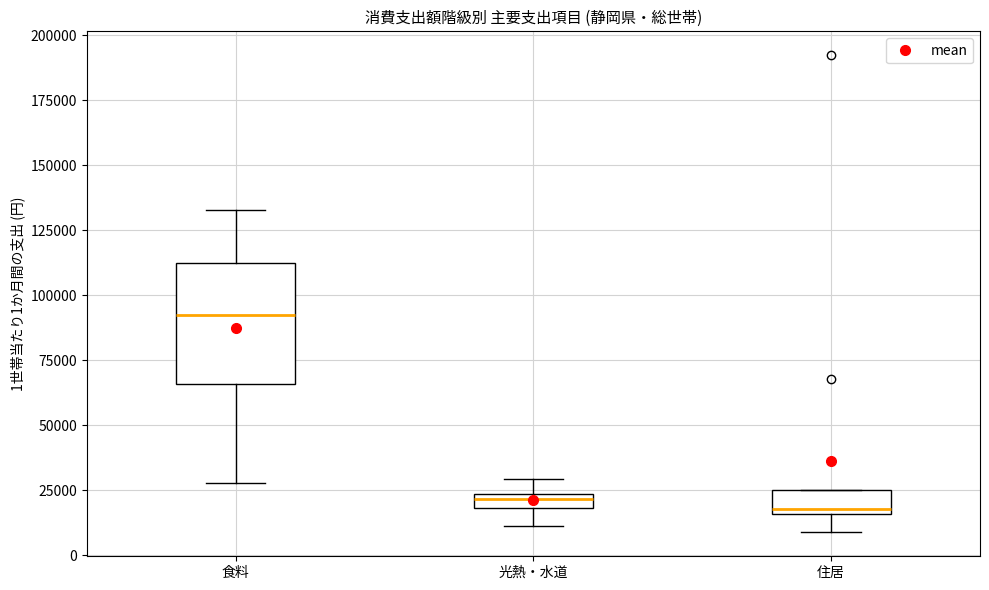

Which box has the highest median line?

食料